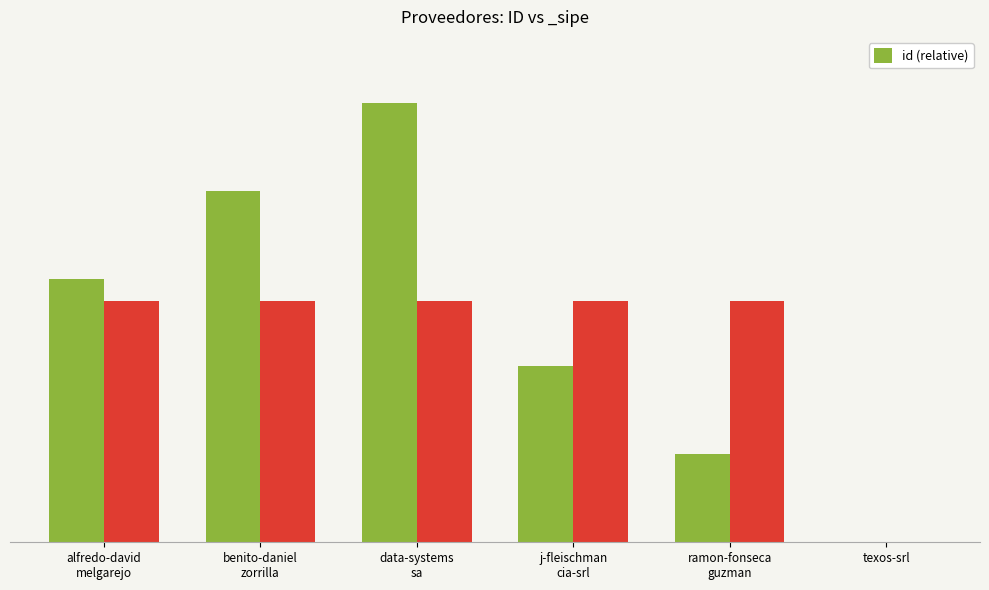

What position from the right is data-systems
sa?

4